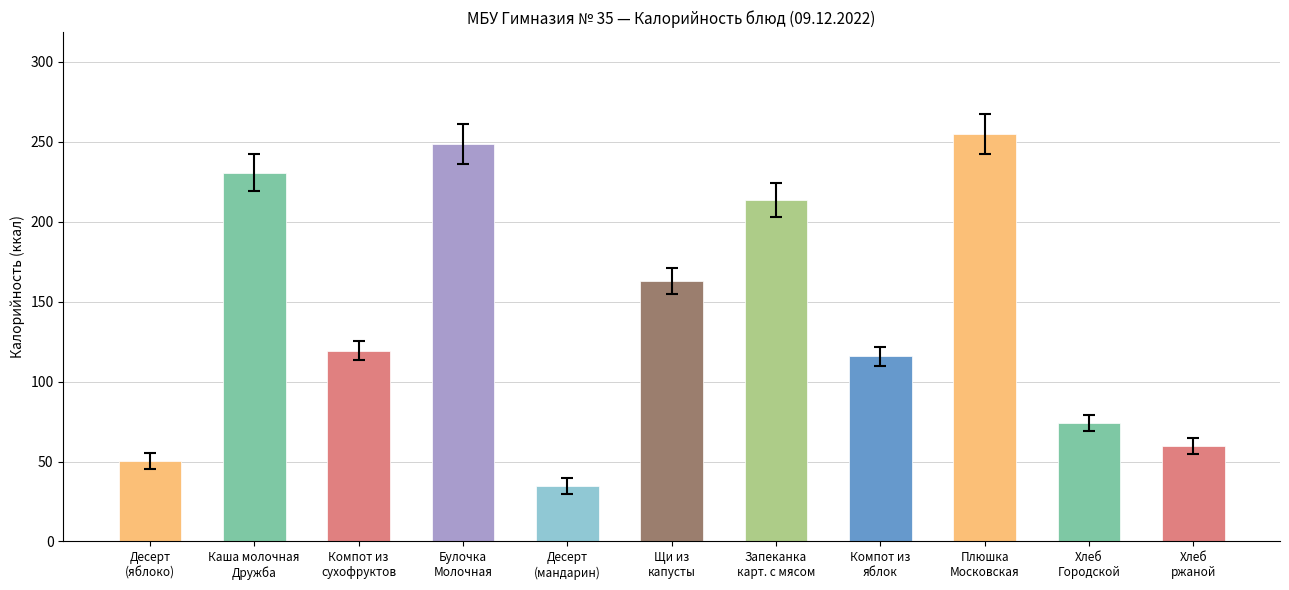

Is it true that Белки equals 0.4 at Десерт фруктовый (яблоко)?

True